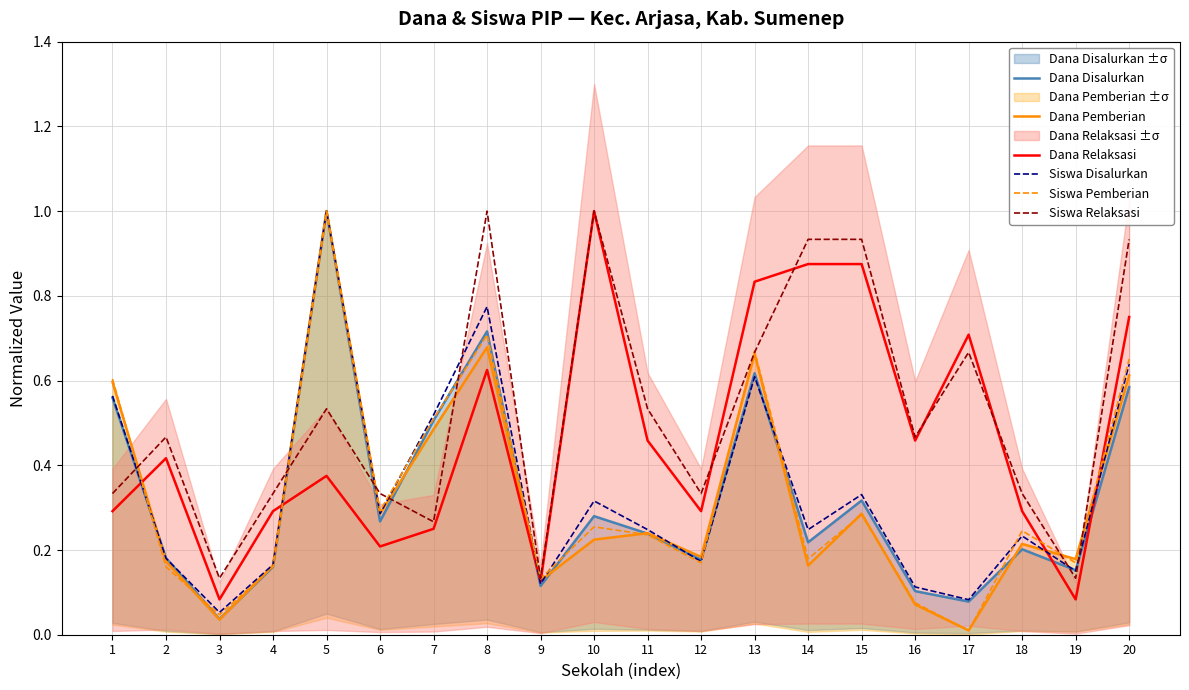

Does the chart have visible grid lines?

Yes